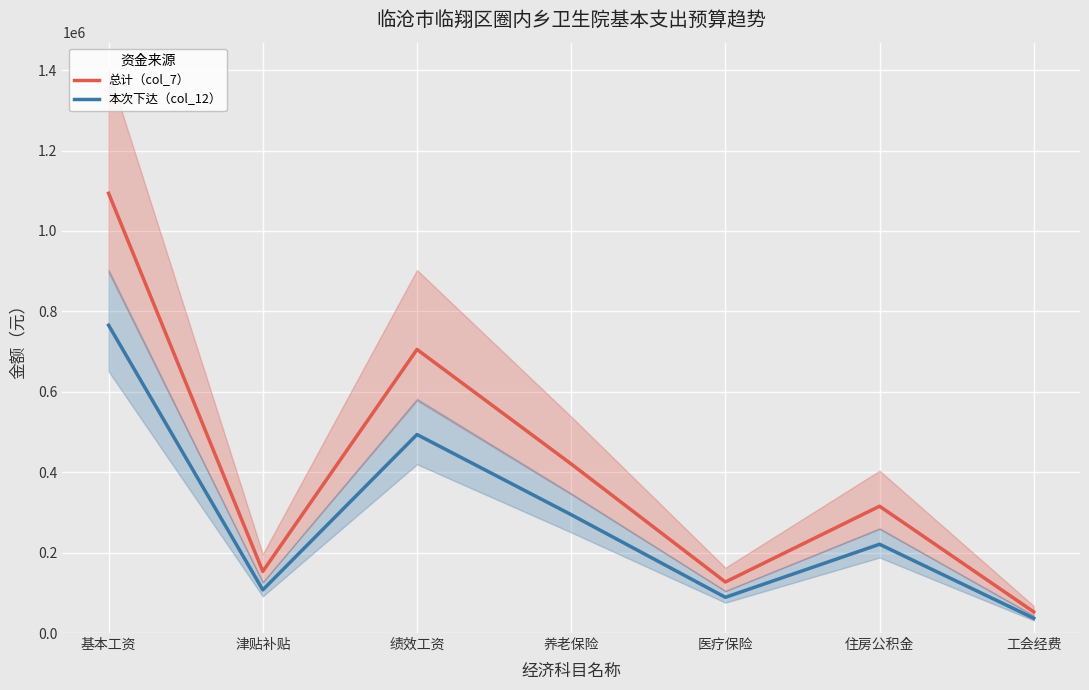

The 总计（col_7） series shows 70745.3 at 住房公积金. True or false?

False